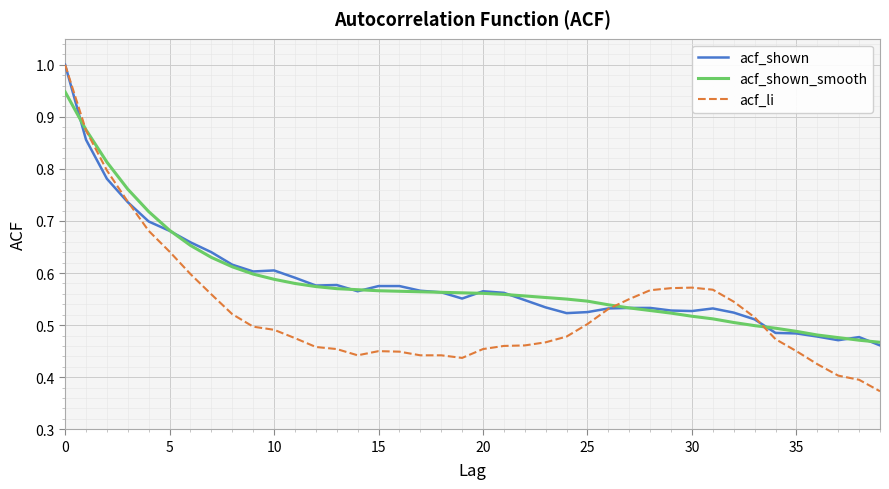

What is the highest value of the acf_li series?

1.0